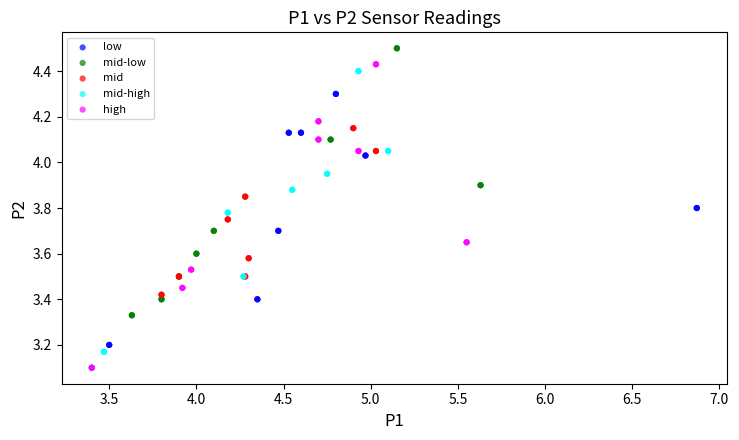

Which series has the largest Y range (max minus min)?

high